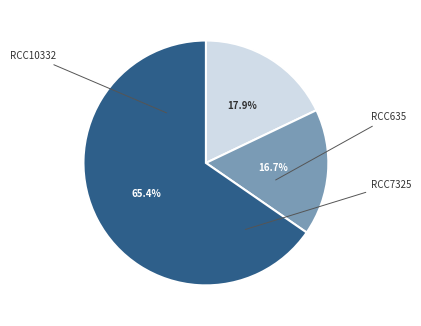

To the nearest percent, what percentage of the pie is RCC7325?

65%